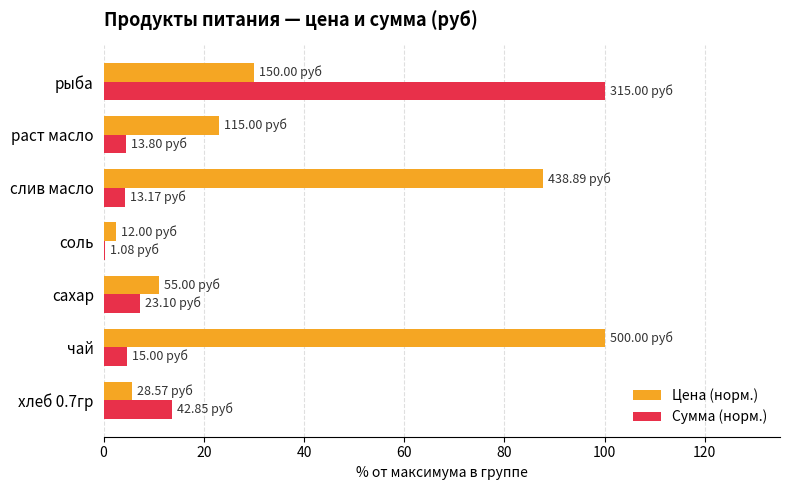

Which series has the largest total across all categories?

Цена (норм.)